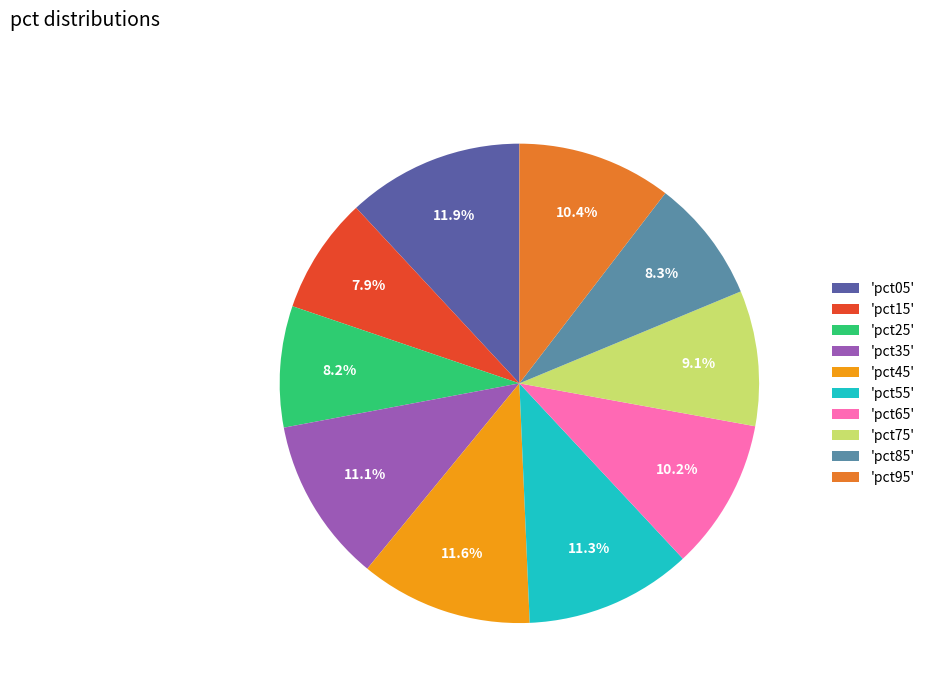

Does any single category account for the majority?

No